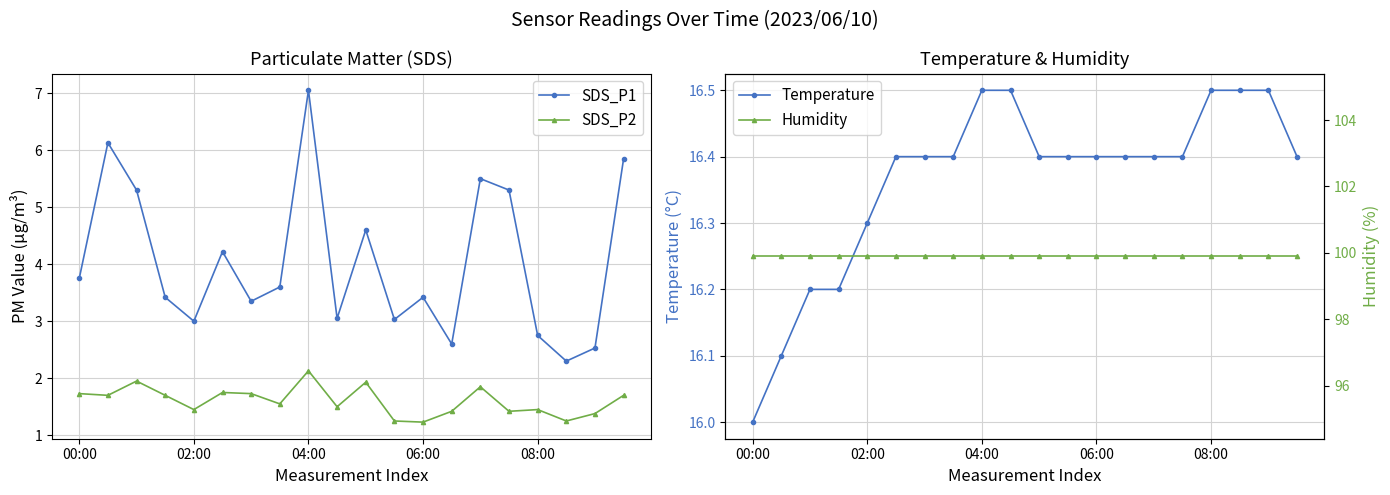

The SDS_P2 series shows 1.4 at 08:00. True or false?

True